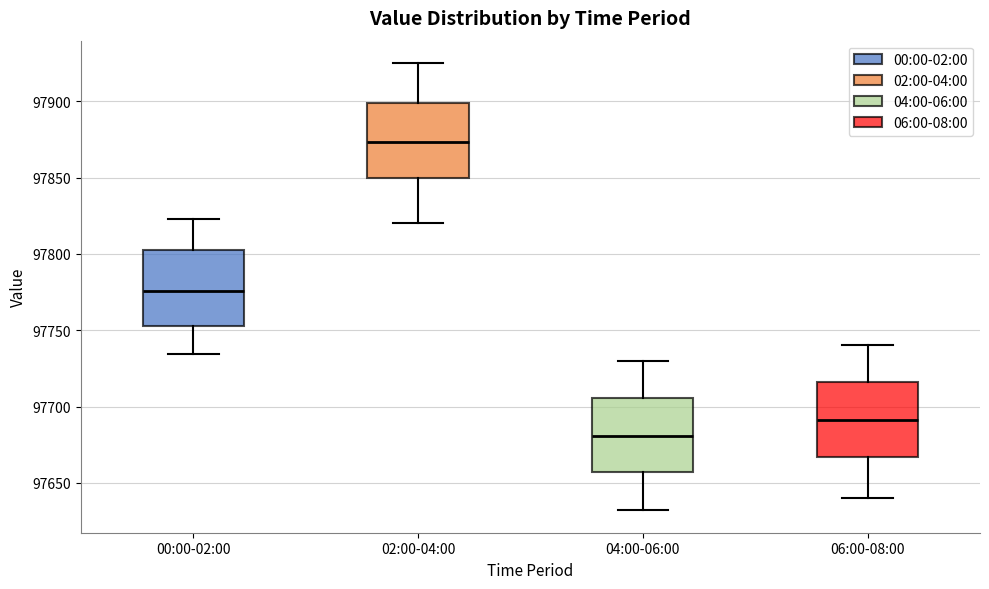

Reading left to right, transcribe this box plot: for each box, give where its median line is, the range the box spans, and where its two whiskers end, as read against the y-axis. The values are not printed on the chart, so give them approximately, as read against the axis.

00:00-02:00: median 97775, box 97755 to 97800, whiskers 97735 to 97825
02:00-04:00: median 97875, box 97850 to 97900, whiskers 97820 to 97925
04:00-06:00: median 97680, box 97655 to 97705, whiskers 97630 to 97730
06:00-08:00: median 97690, box 97665 to 97715, whiskers 97640 to 97740